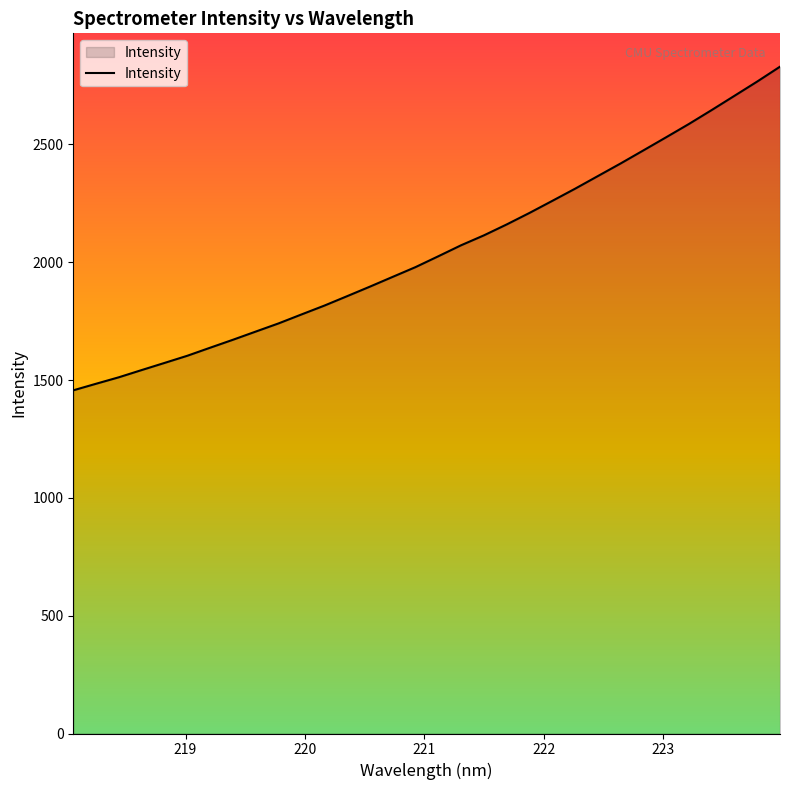

What is the minimum value shown in the chart?

1456.3